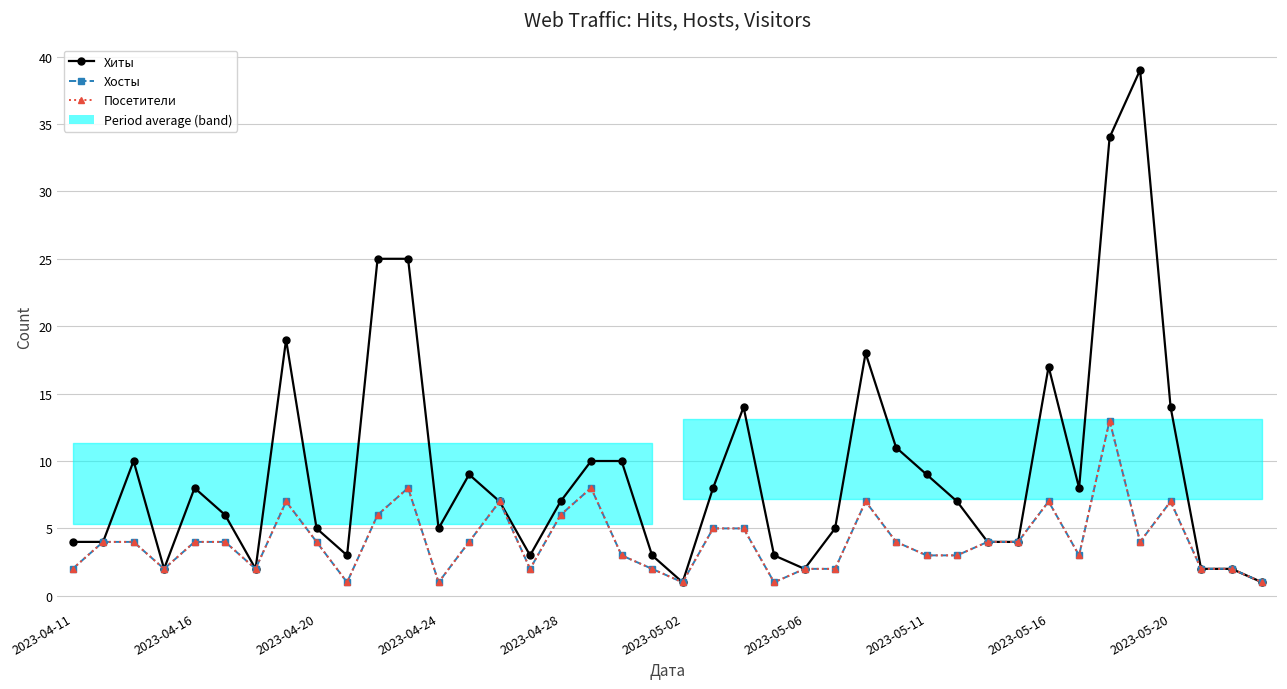

True or false: Посетители has a value of 1 at 39.

True